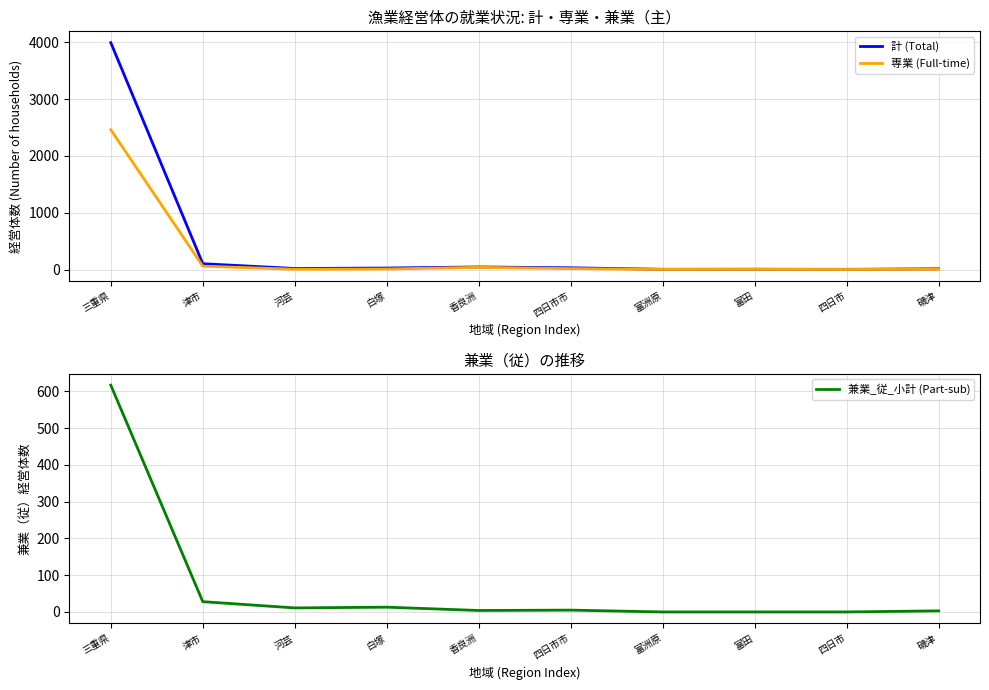

What value does the 兼業_従_小計 (Part-sub) series have at 津市, to the nearest 10?

30